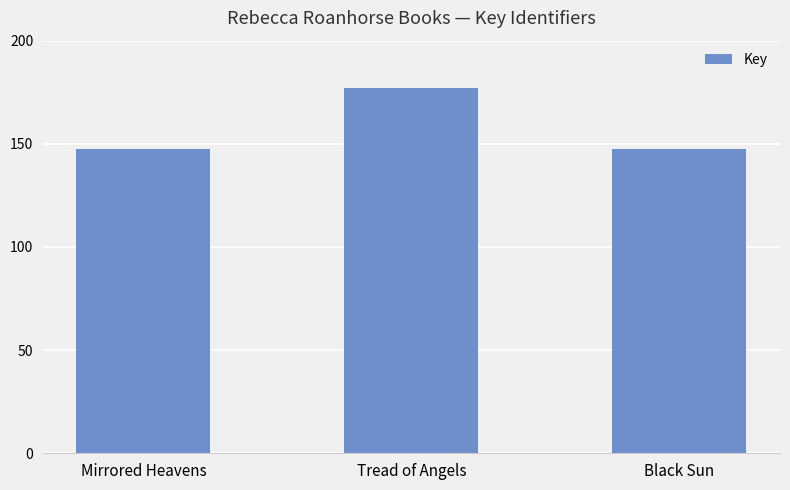

Which category has the lowest value across all series?

Black Sun